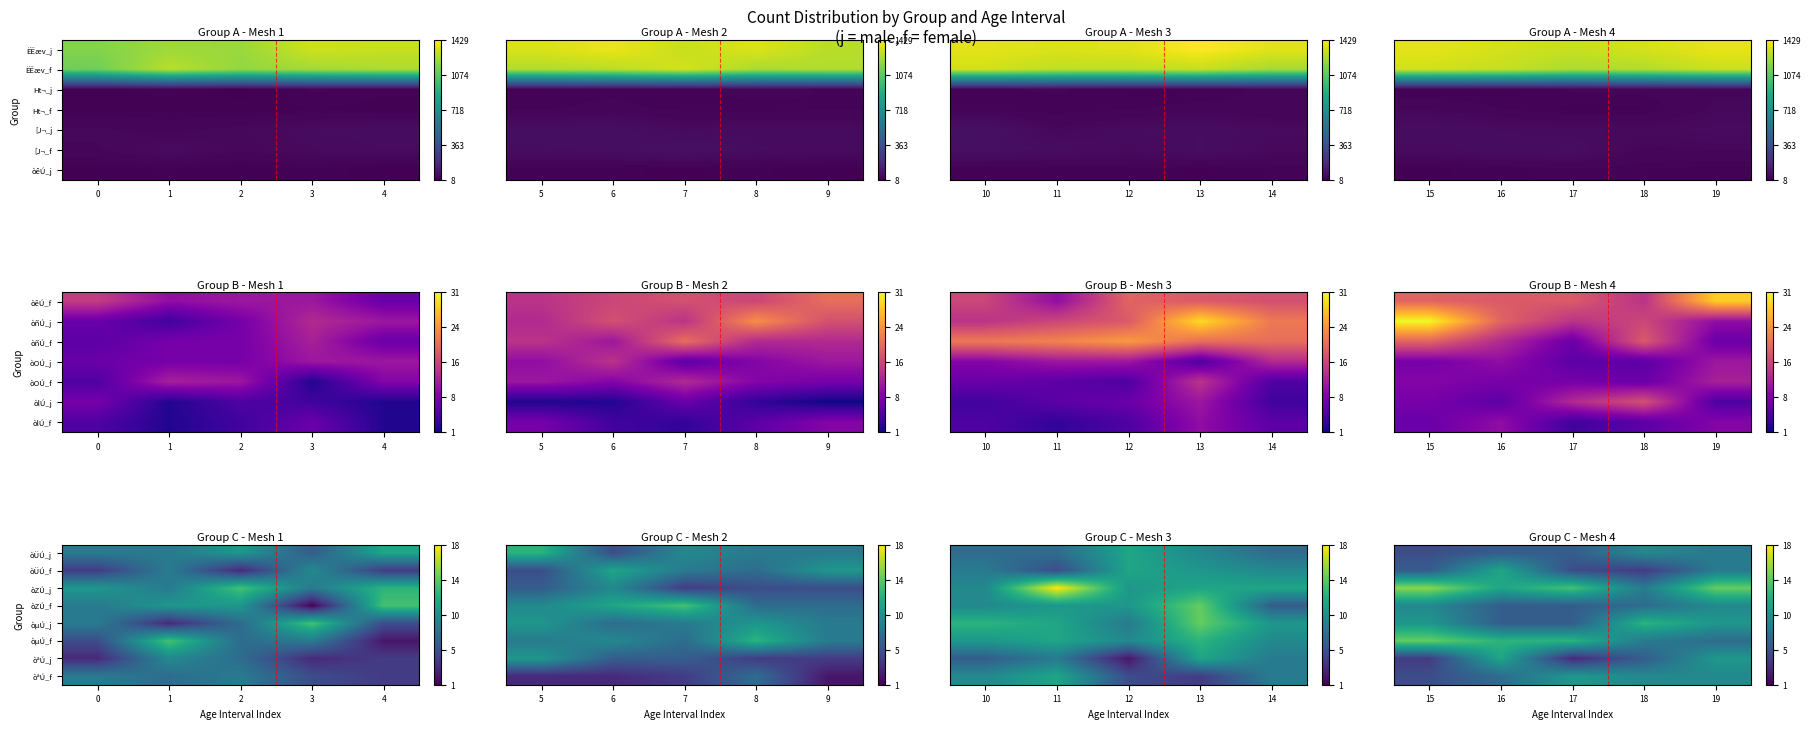

The value of òªÚ_j at 18 is 9. True or false?

False